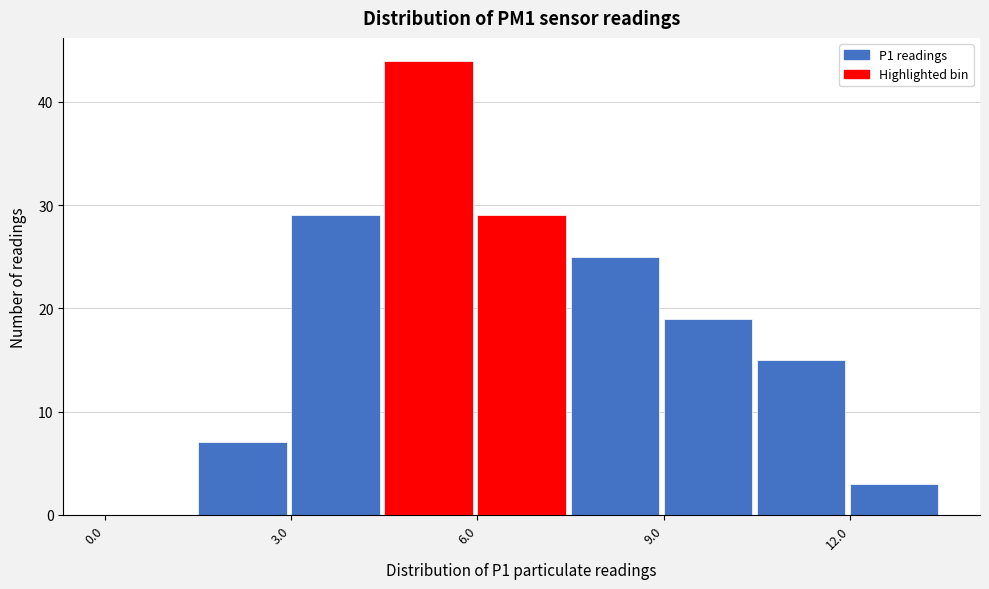

Read against the x-axis, roughly where is the centre of the tallest bar?

5.0